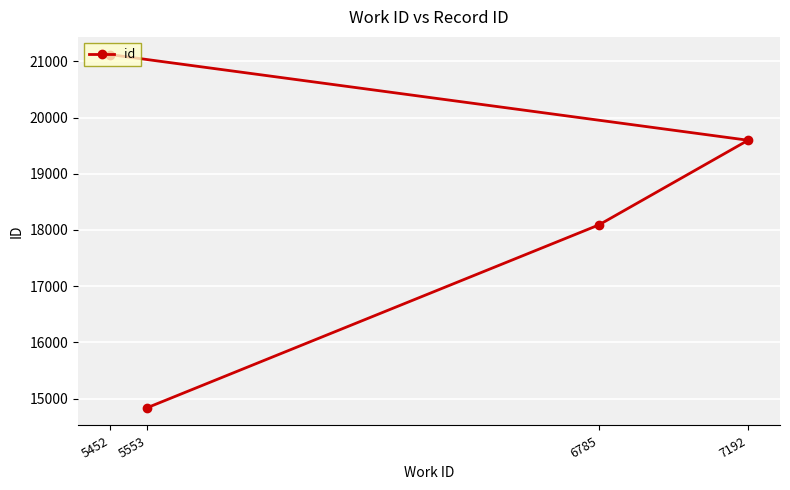

Which label corresponds to the smallest value in the chart?

5553